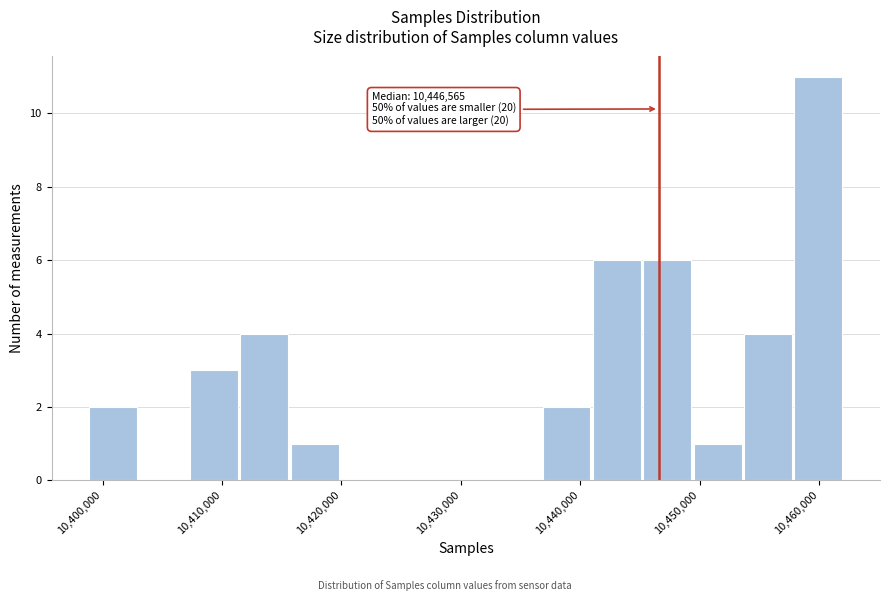

Over which range of the x-axis is the bar tallest?

10458000 to 10462000